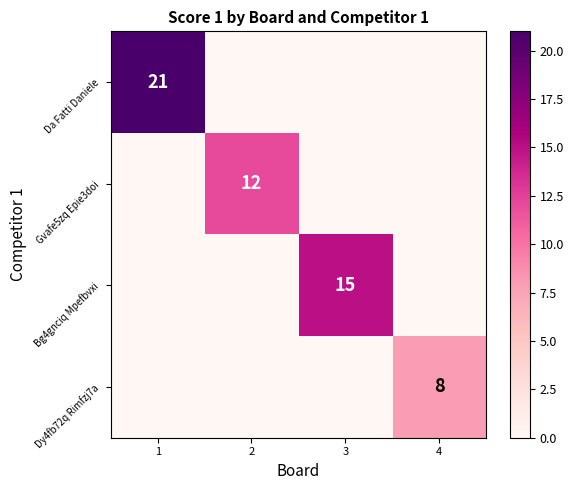

What is the difference between the highest and lowest values at 3?

15